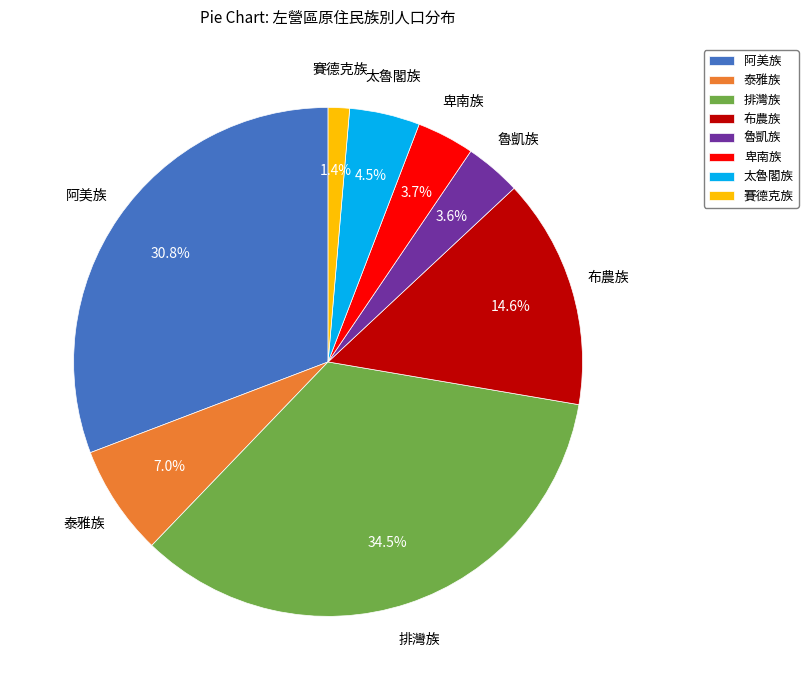

To the nearest percent, what percentage of the pie is 卑南族?

4%